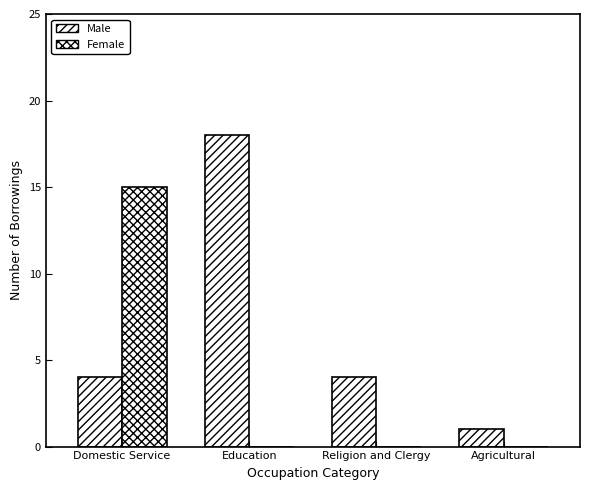

The Male series shows 26 at Education. True or false?

False